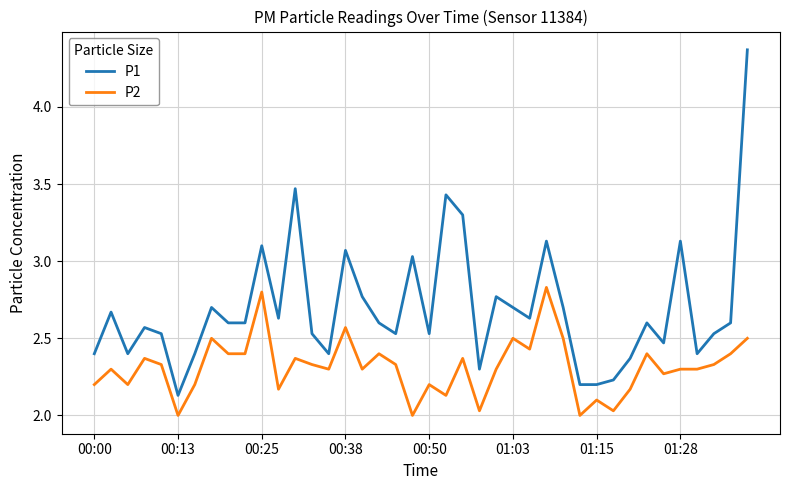

Is this an area chart (filled region under the line)?

No